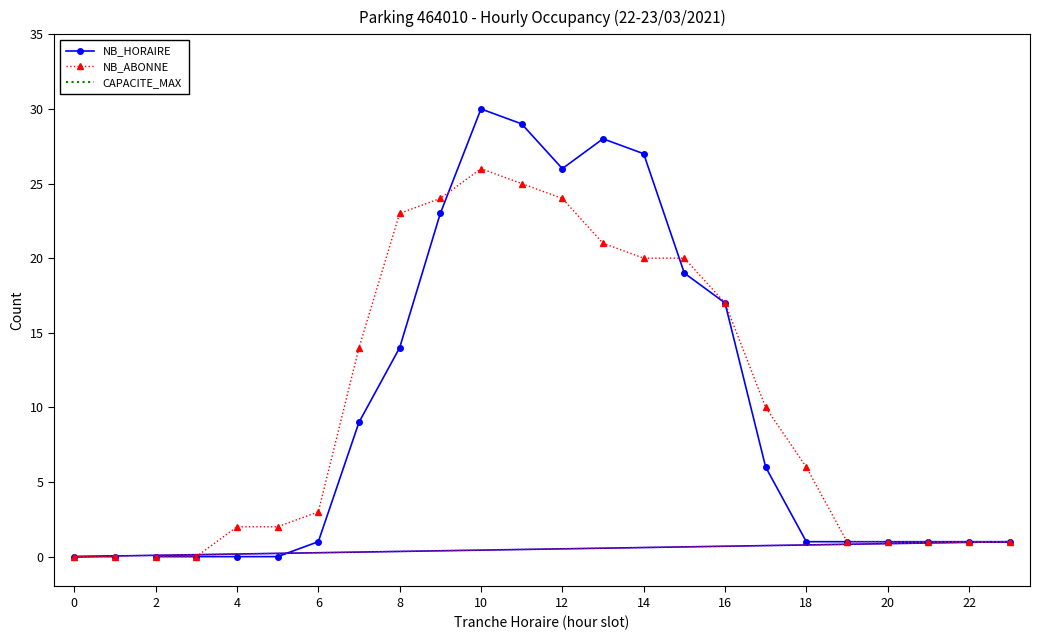

What is the total value across all series at 14?

507